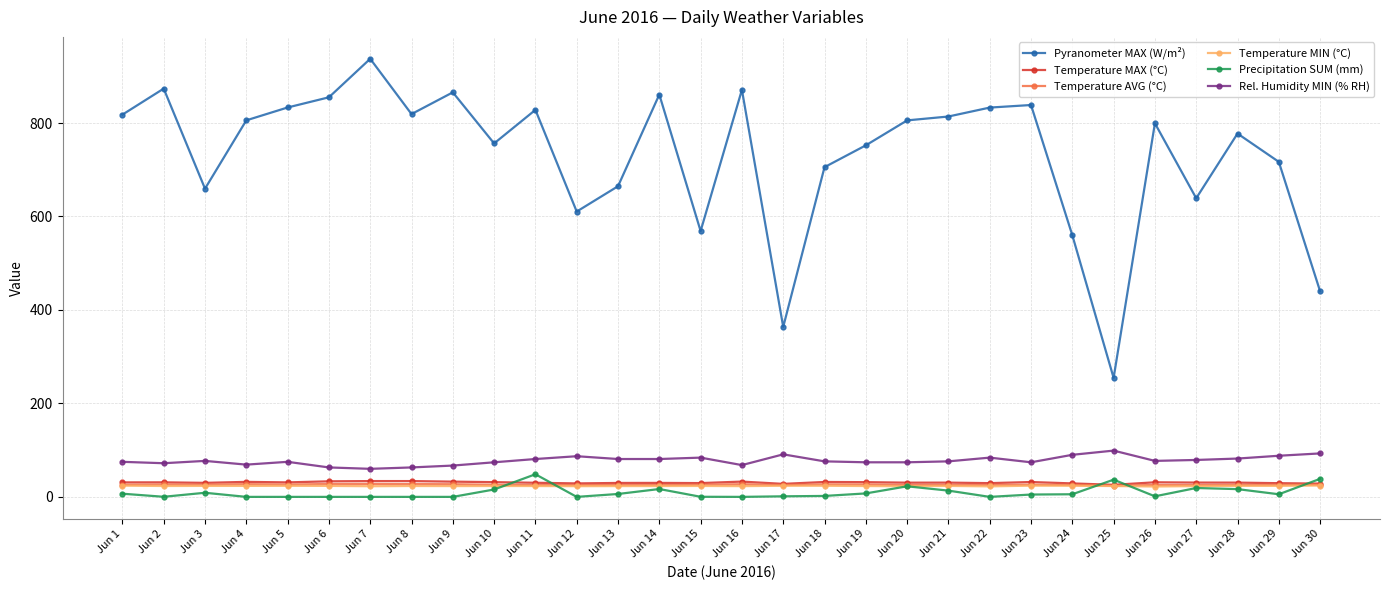

True or false: Rel. Humidity MIN (% RH) and Temperature MAX (°C) cross at least once.

False